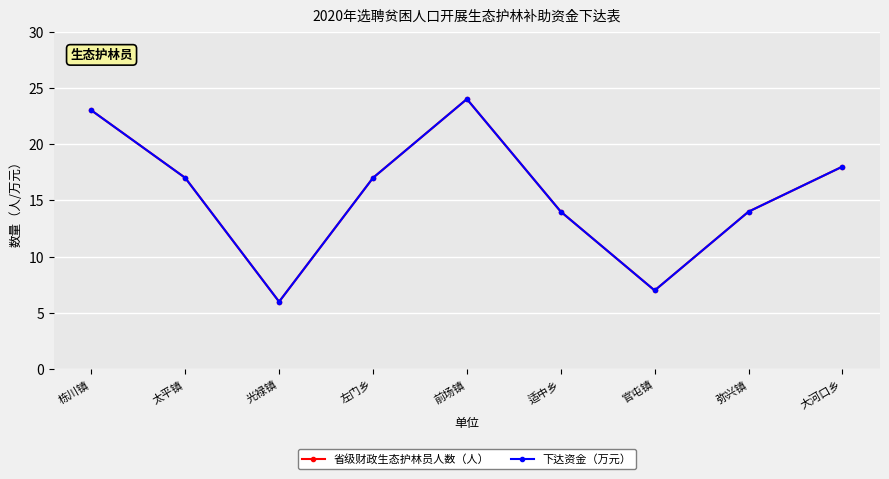

Is this an area chart (filled region under the line)?

No